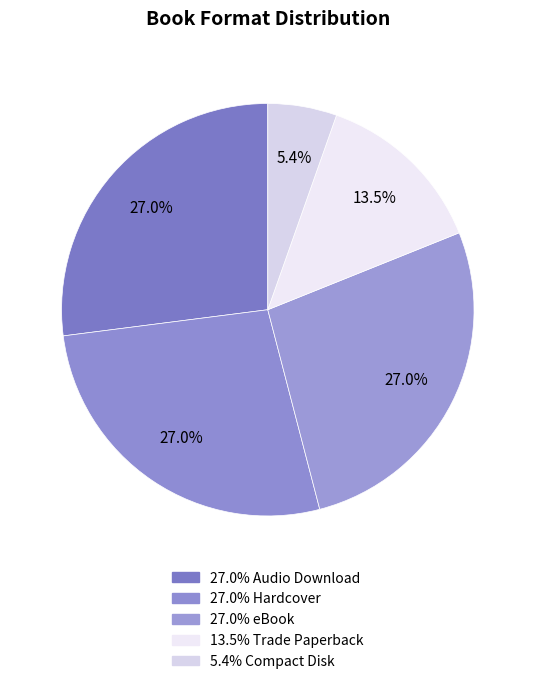

To the nearest percent, what is the difference between the largest and smallest slice percentages?

22%